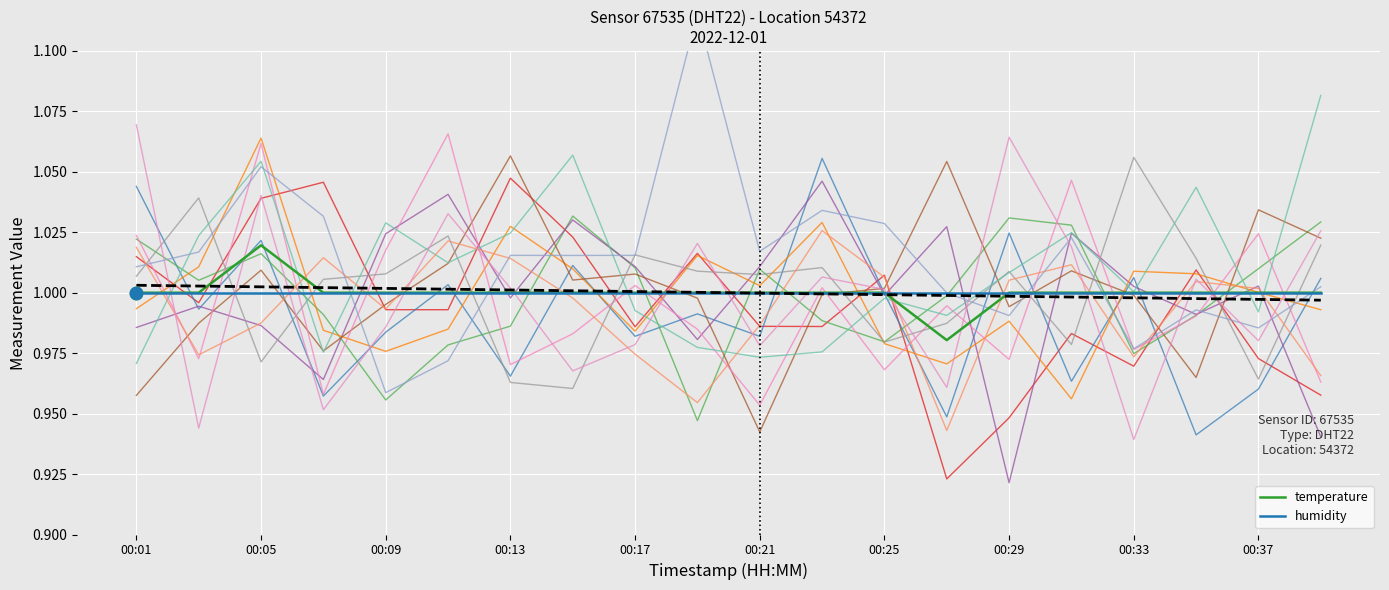

Which series has the widest spread of Y values?

temperature